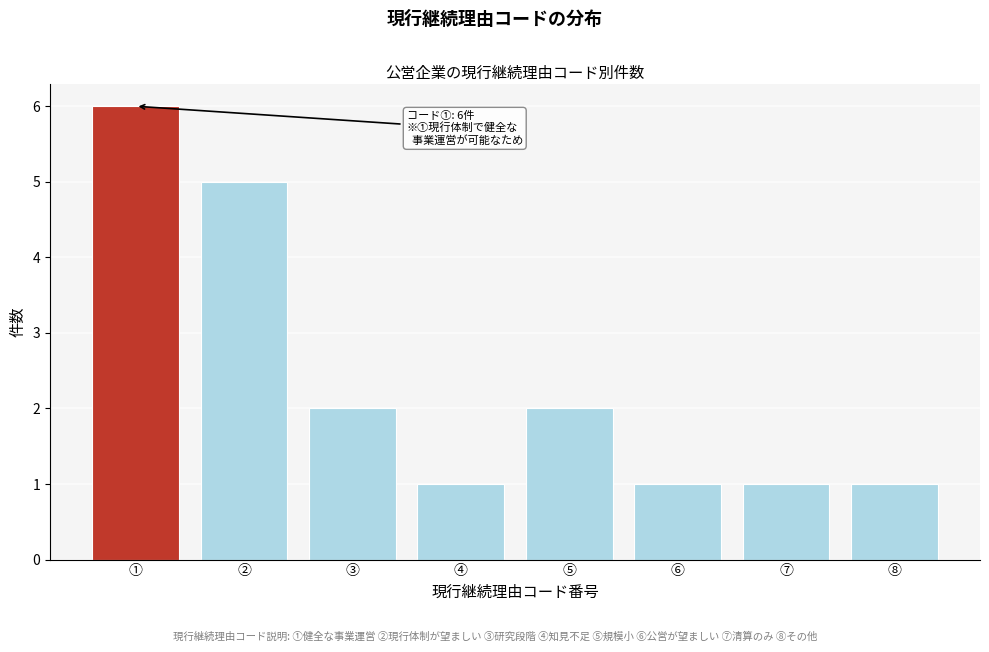

Reading left to right, transcribe all the data shown in this chart.

6	5	2	1	2	1	1	1